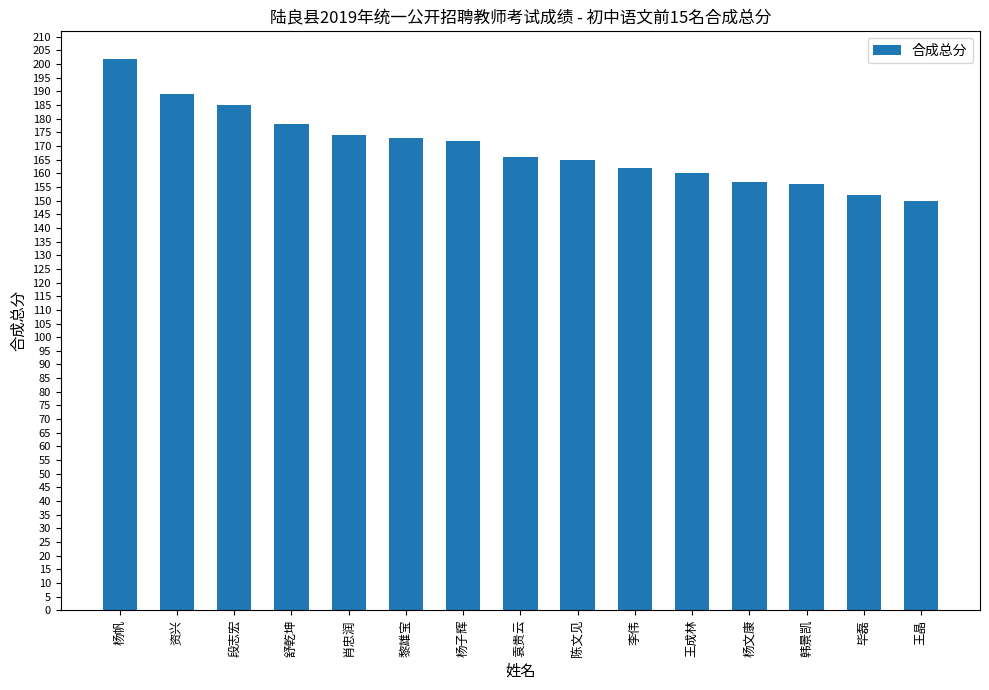

What is the average value?

169